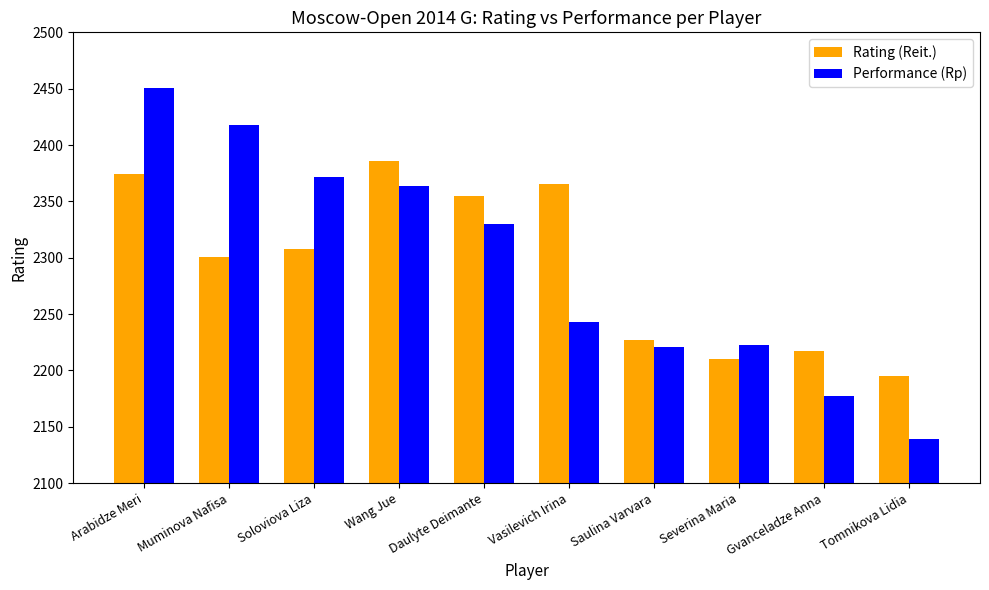

Which series has the largest range (max minus min)?

Performance (Rp)